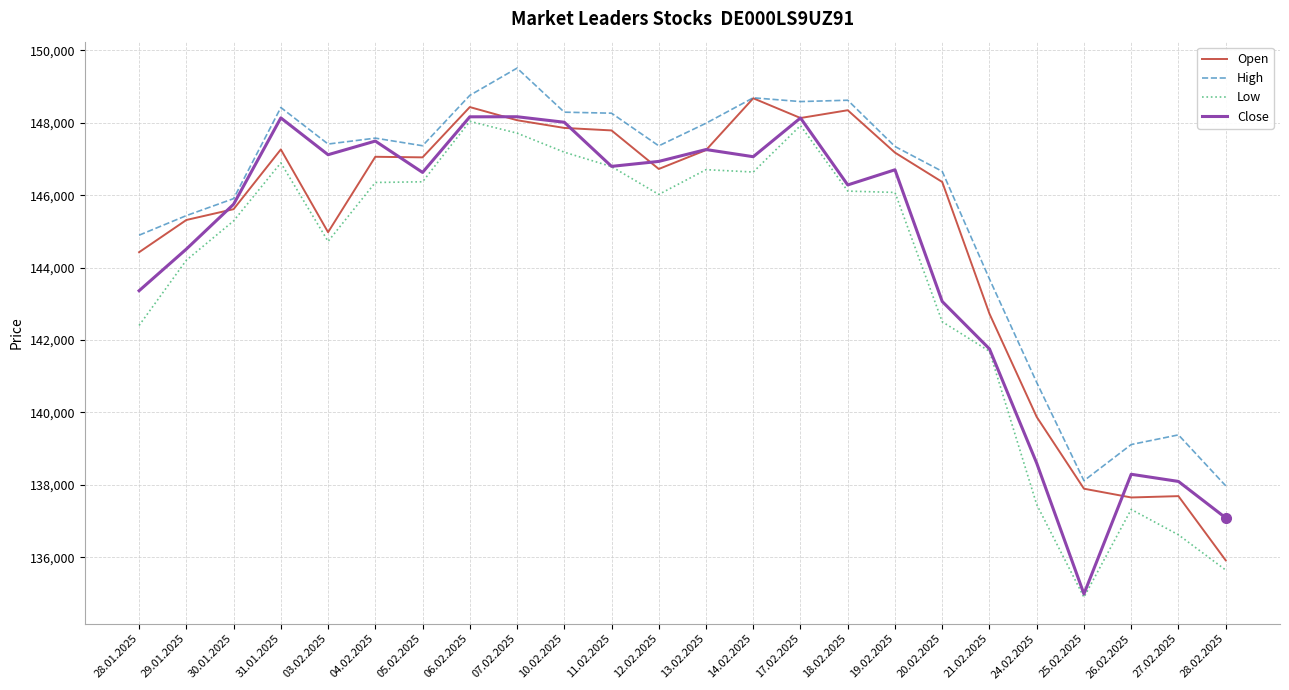

The value of Open at 26.02.2025 is 35827. True or false?

False